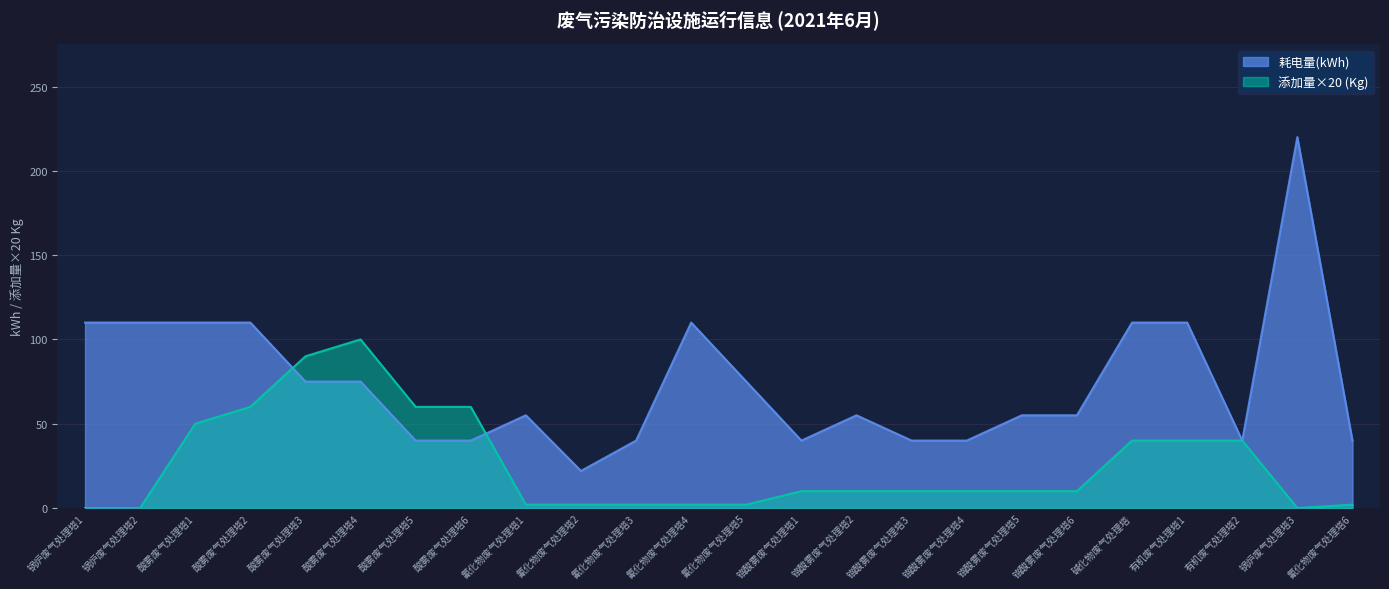

Which label corresponds to the largest value in the chart?

锅炉废气处理塔3